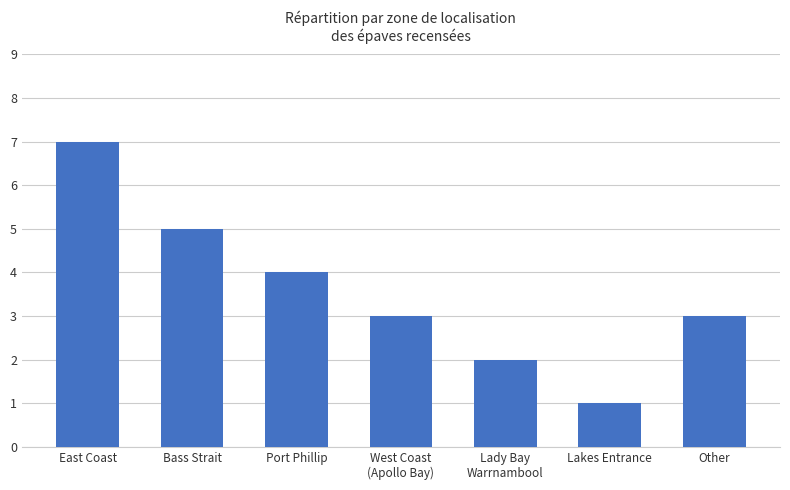

Approximately how many times larger is the value at West Coast
(Apollo Bay) compared to Lady Bay
Warrnambool?

1.5